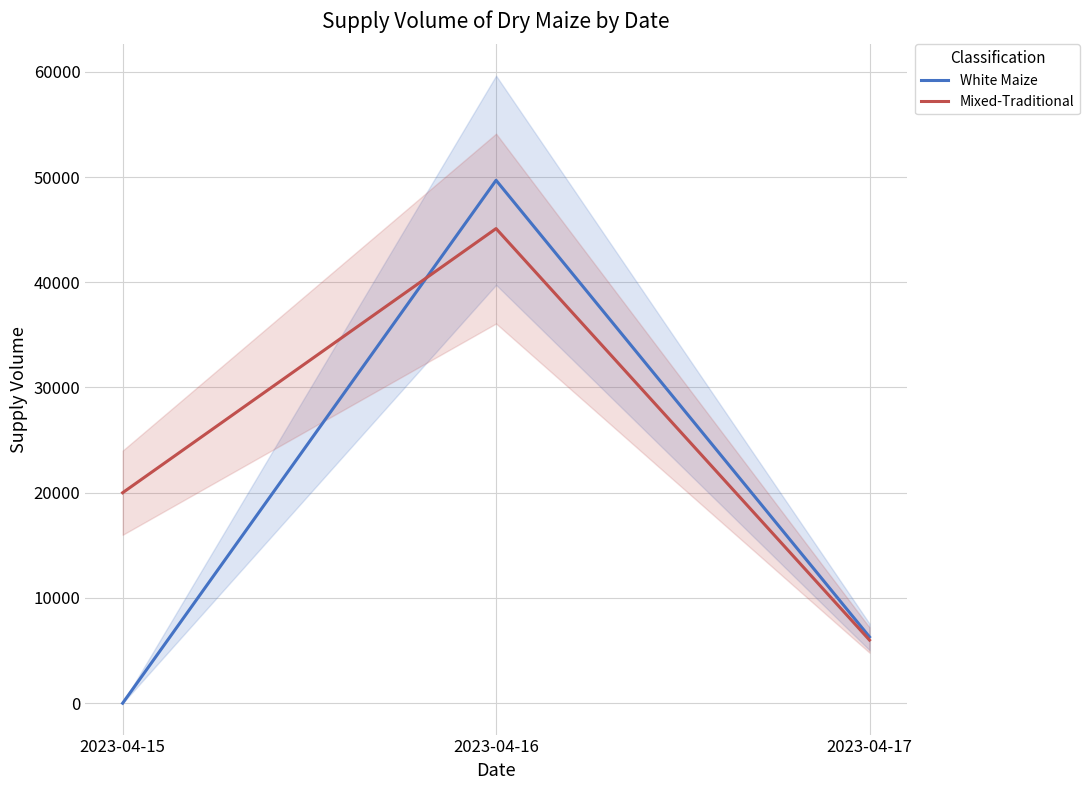

True or false: Mixed-Traditional has a value of 26066 at 2023-04-15.

False